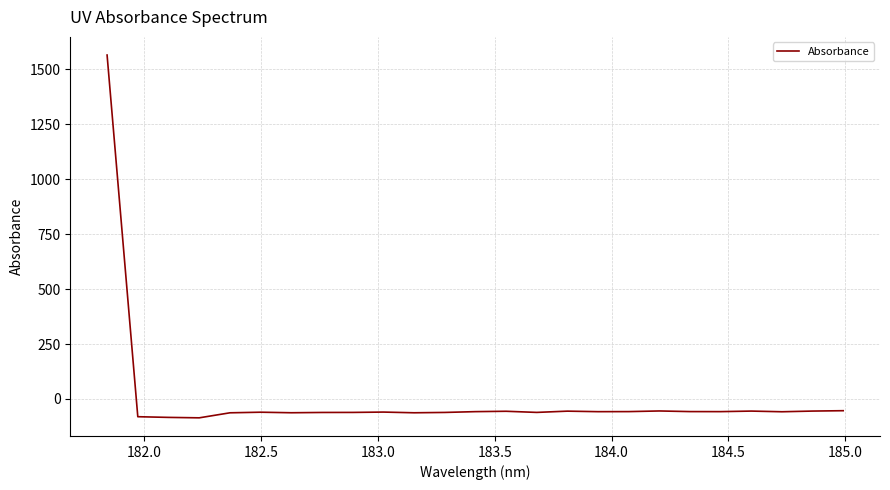

What is the greatest value displayed?

1564.9